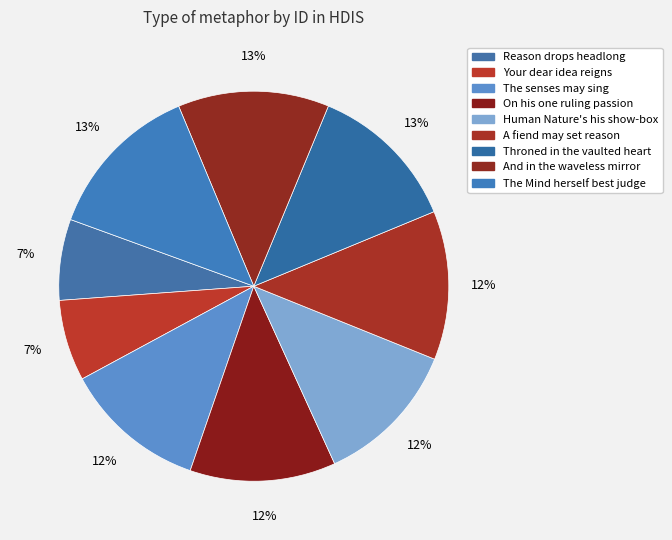

To the nearest percent, what is the difference between the largest and smallest slice percentages?

6%